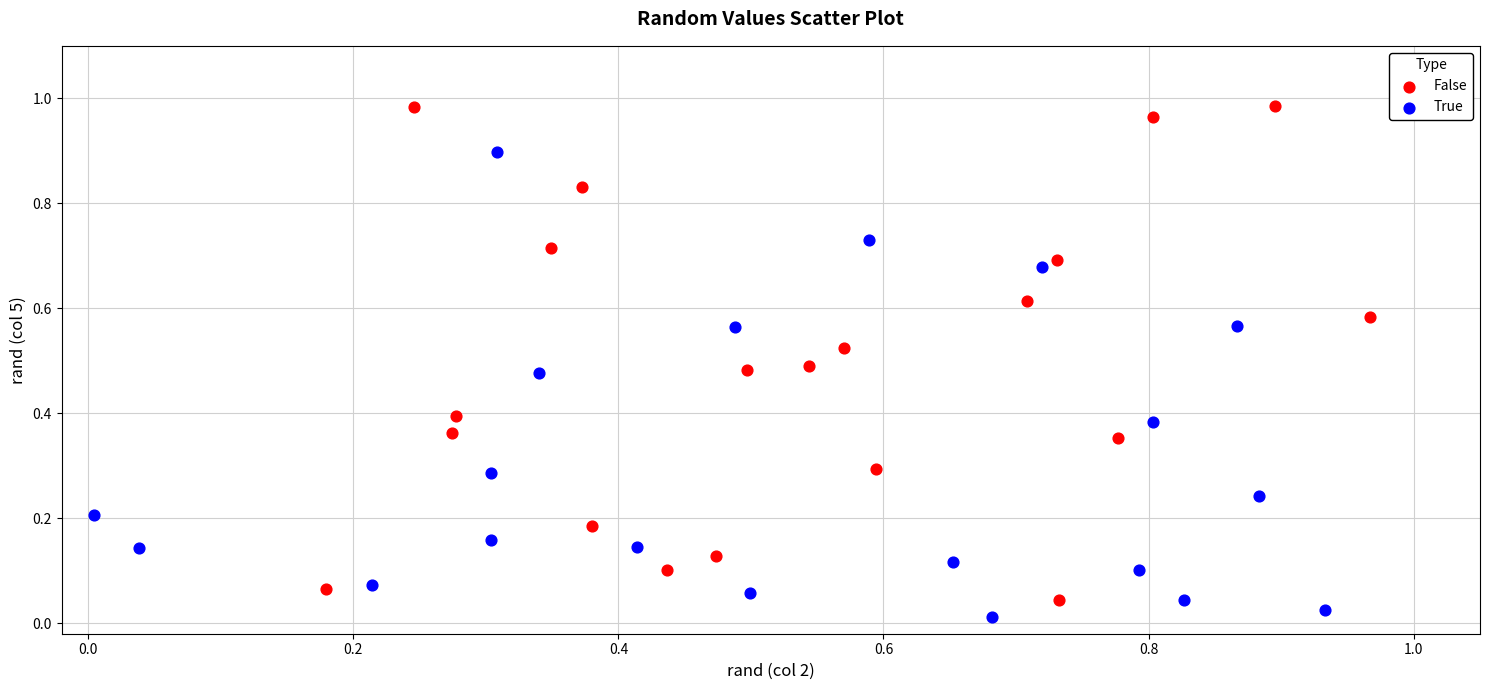

Which series contains the highest Y value?

False